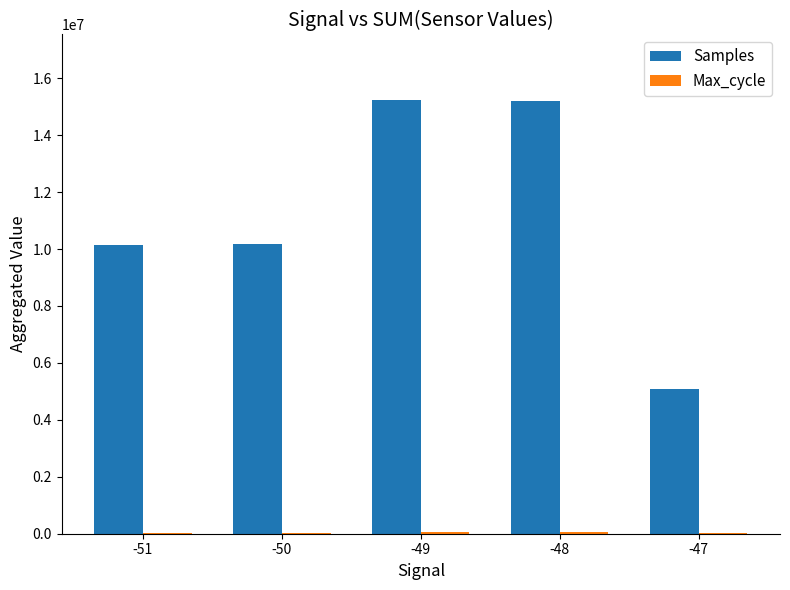

What is the sum of all Samples values?

55849551